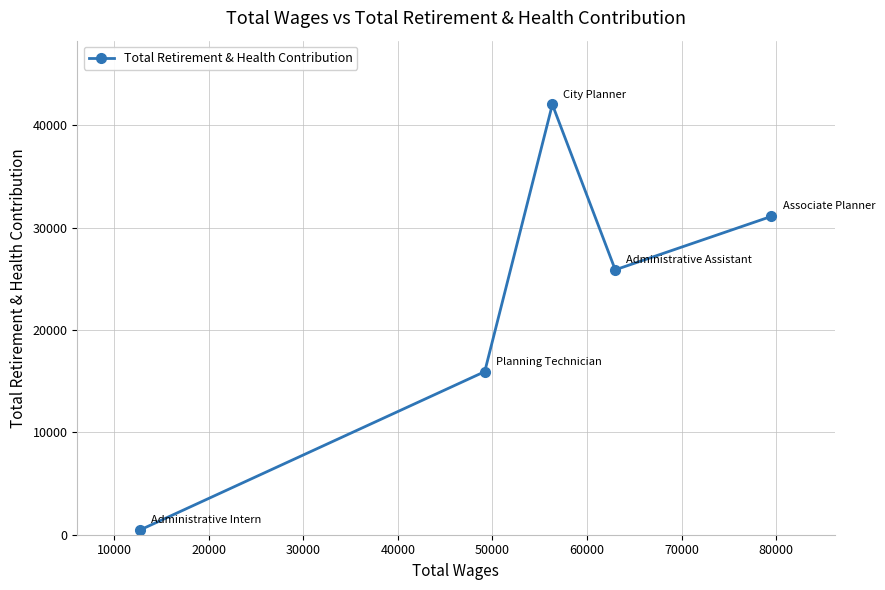

Reading left to right, what are all the values shown in this chart?

479	15936	42042	25885	31108